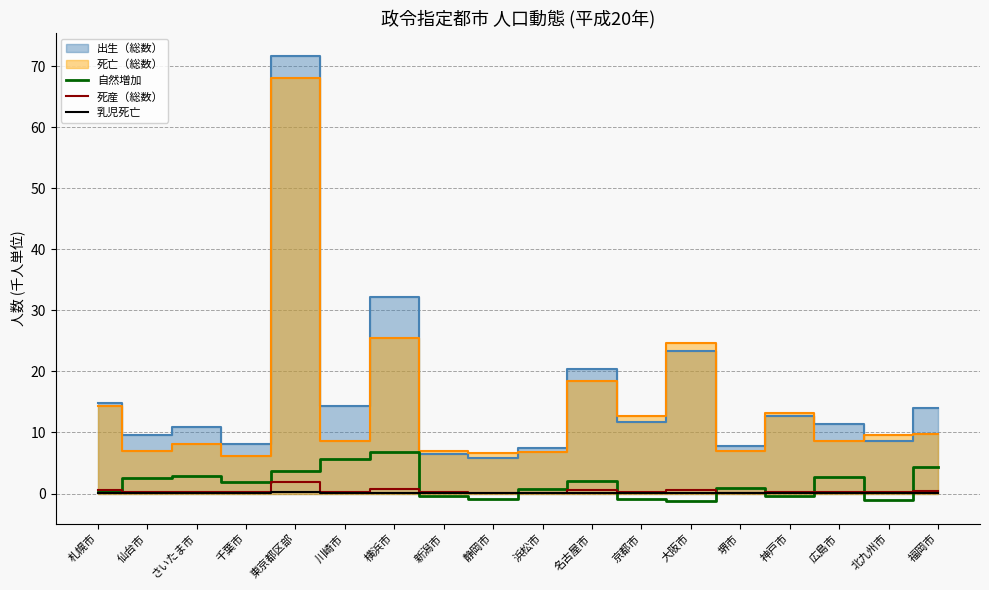

Which category has the lowest value in the 死産（総数） series?

浜松市